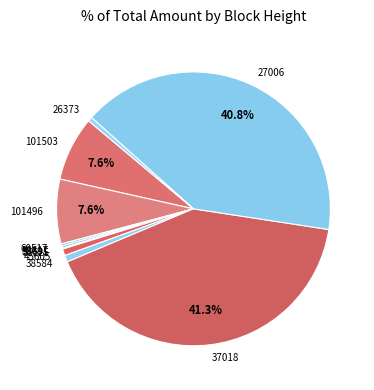

Is 37018 the majority of the pie?

No